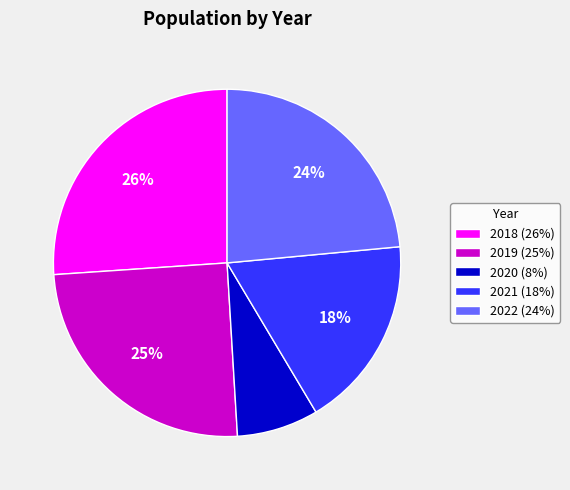

The 2021 slice represents 10% of the pie. True or false?

False